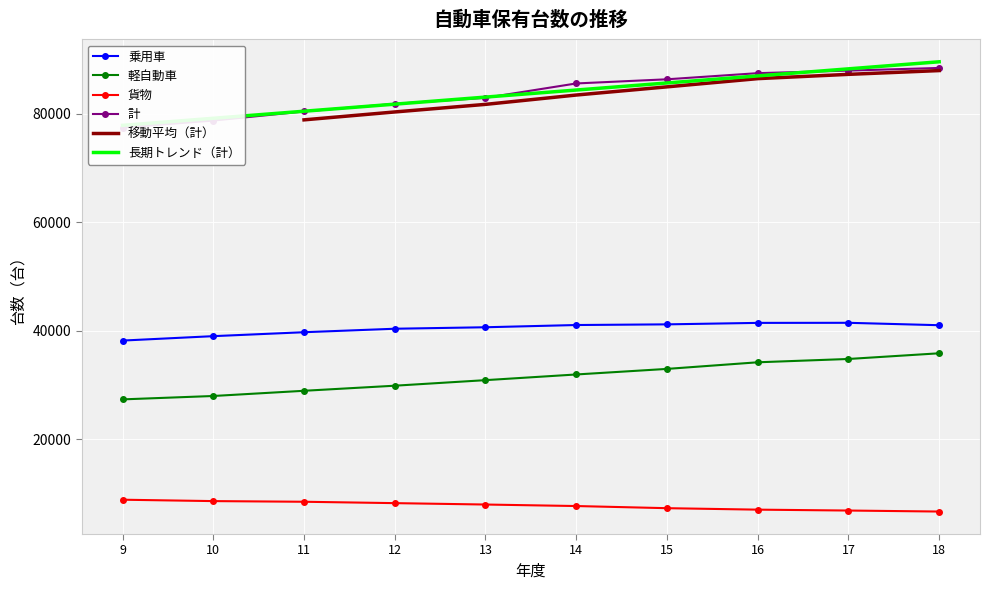

At how many categories does at least one series exceed 41300?

10